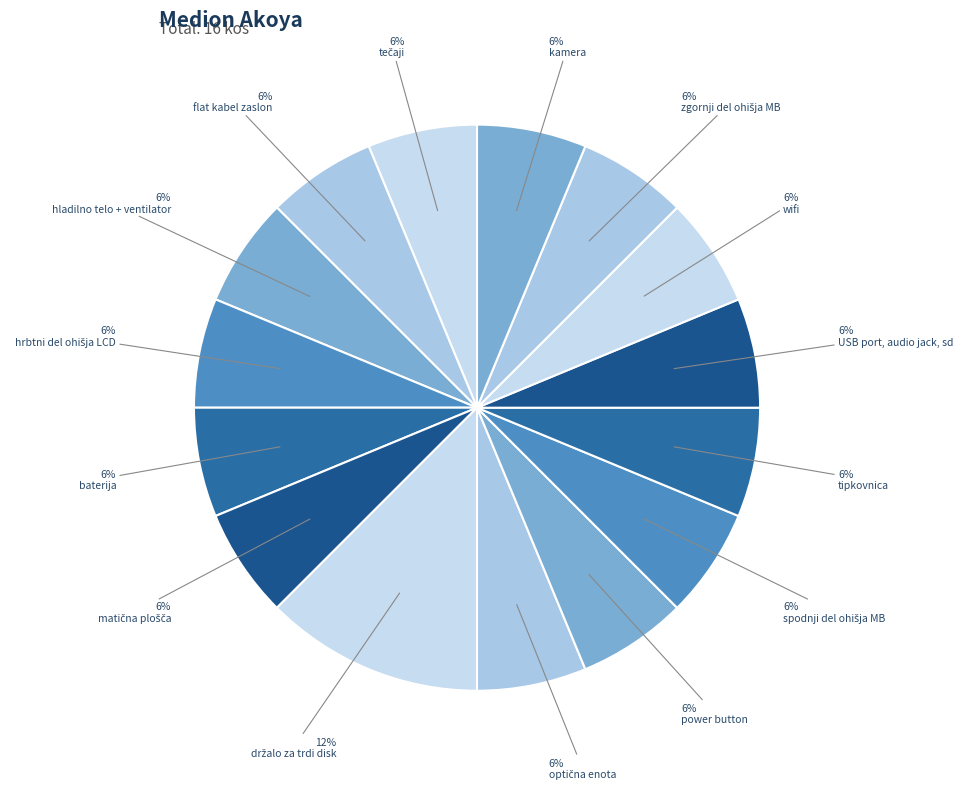

How many segments does this pie chart have?

15